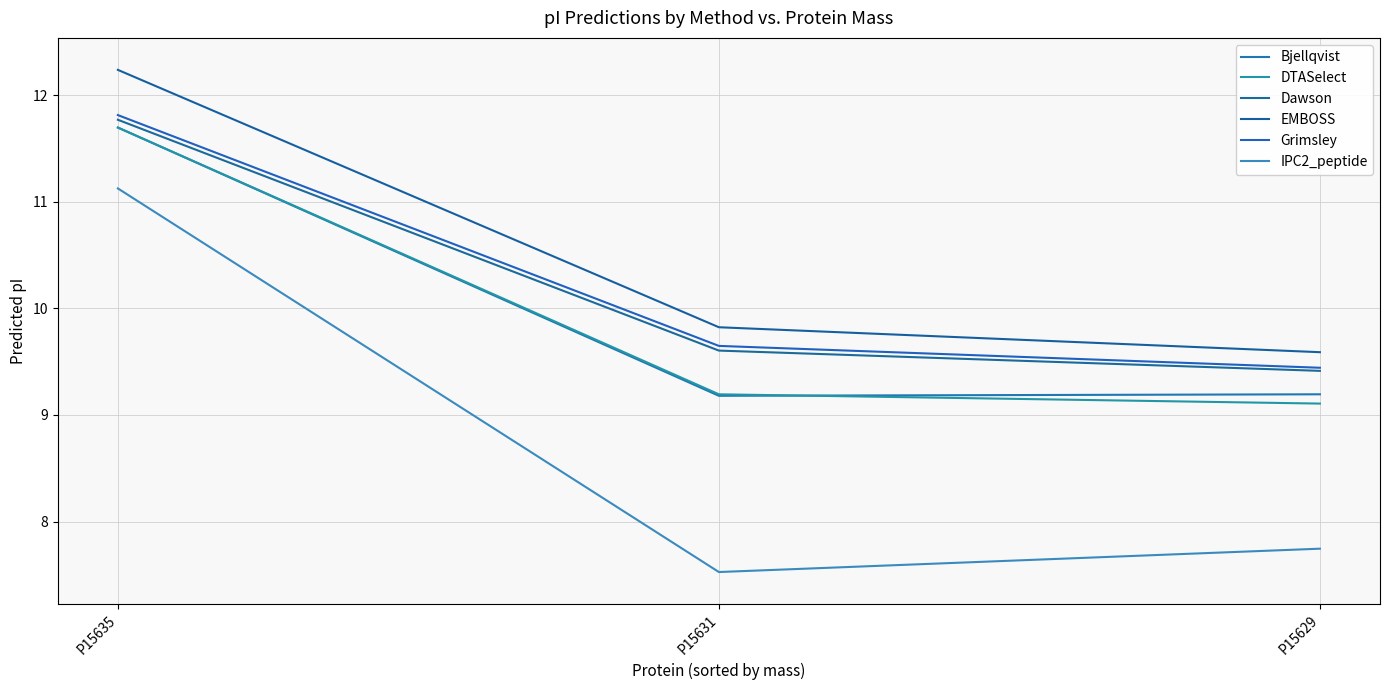

How many lines are shown in the chart?

6